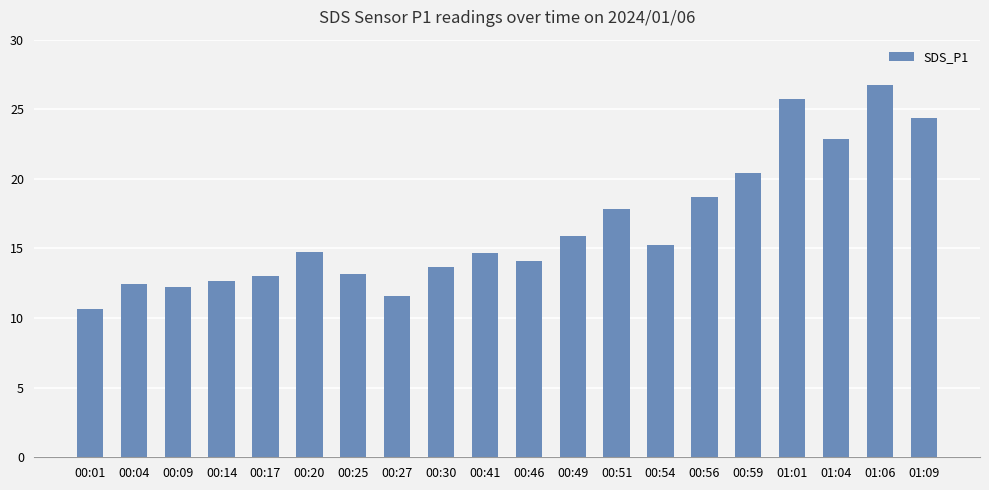

At which category does the chart reach its minimum across all series?

00:01